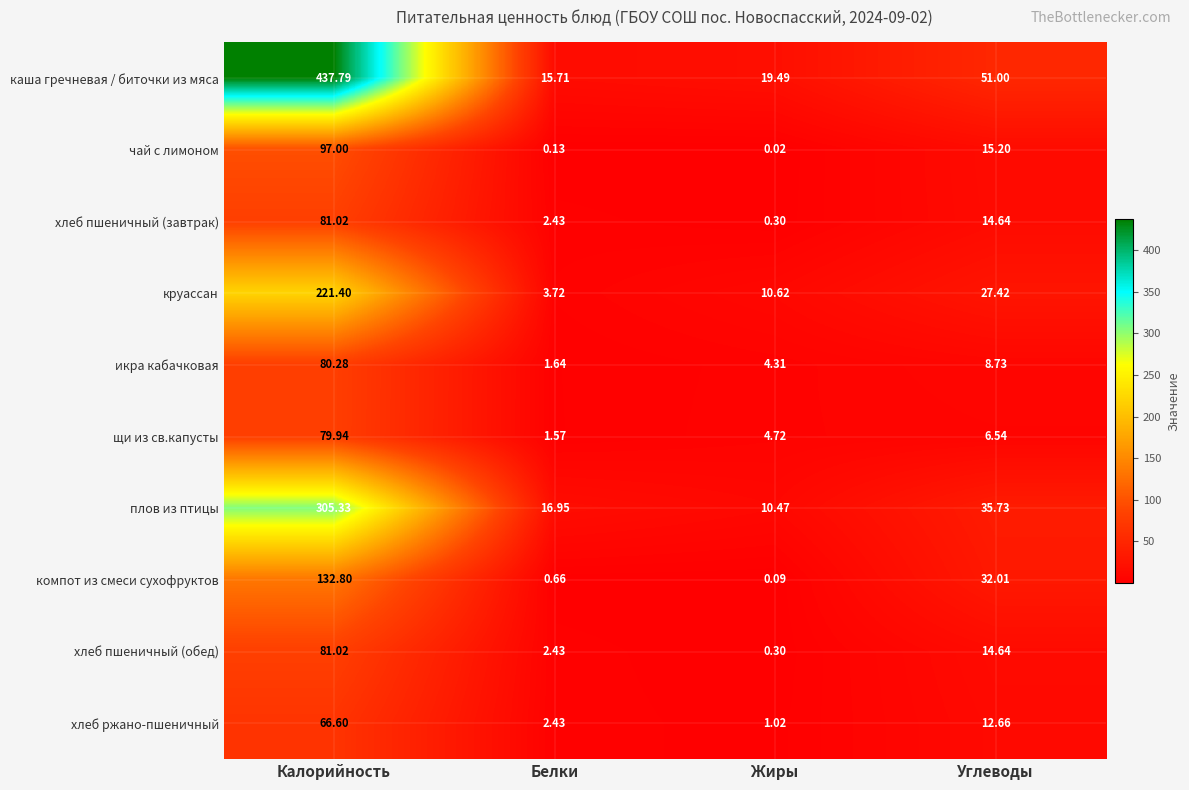

Rank the categories by каша гречневая / биточки из мяса value from highest to lowest.

Калорийность, Углеводы, Жиры, Белки